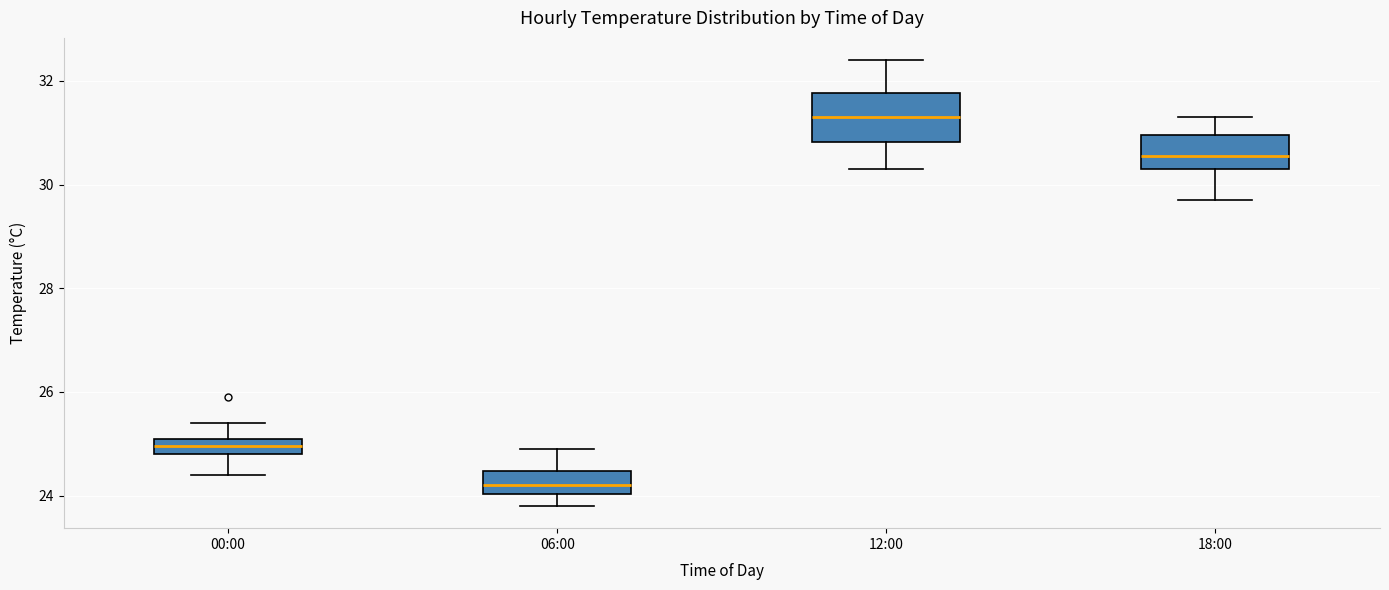

Reading left to right, read every box against the y-axis: the position of its median line, the range the box covers, and the ends of its whiskers. The values are not printed on the chart, so give them approximately, as read against the axis.

00:00: median 25.0, box 24.8 to 25.2, whiskers 24.4 to 25.4
06:00: median 24.2, box 24.0 to 24.4, whiskers 23.8 to 25.0
12:00: median 31.4, box 30.8 to 31.8, whiskers 30.4 to 32.4
18:00: median 30.6, box 30.4 to 31.0, whiskers 29.8 to 31.4